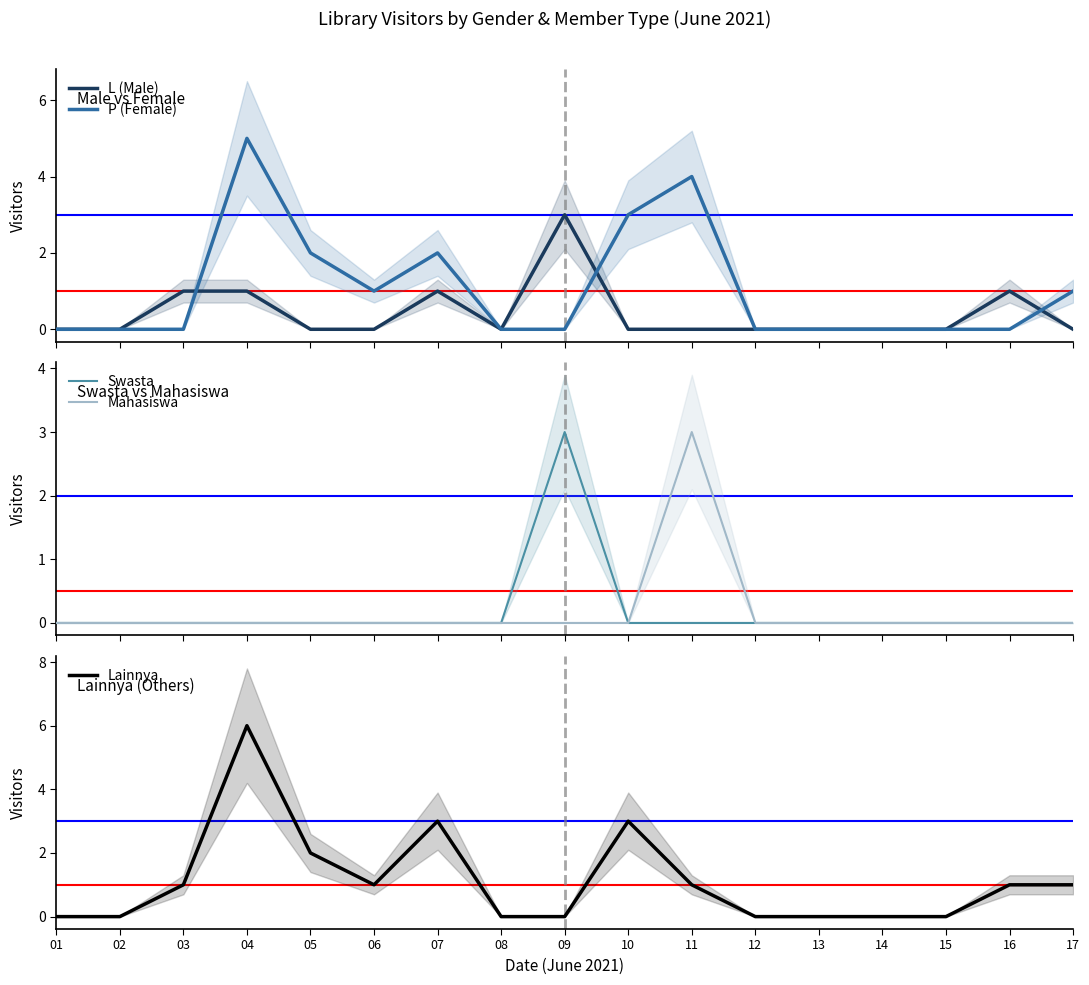

List the labels in order of L (Male) value, smallest first.

01, 02, 05, 06, 08, 10, 11, 12, 13, 14, 15, 17, 03, 04, 07, 16, 09